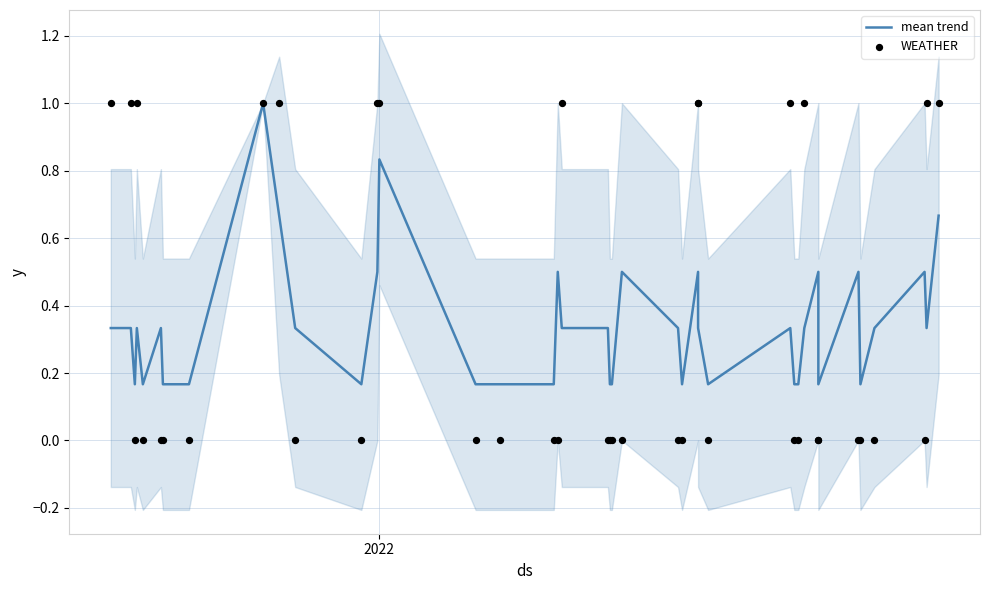

Which series contains the highest Y value?

mean trend